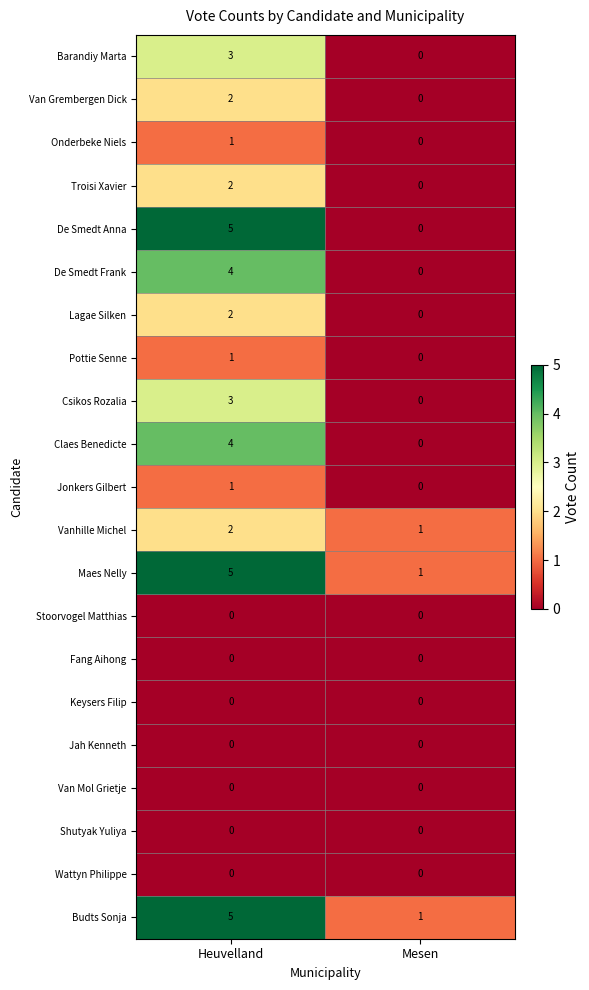

List the labels in order of Van Grembergen Dick value, smallest first.

Mesen, Heuvelland